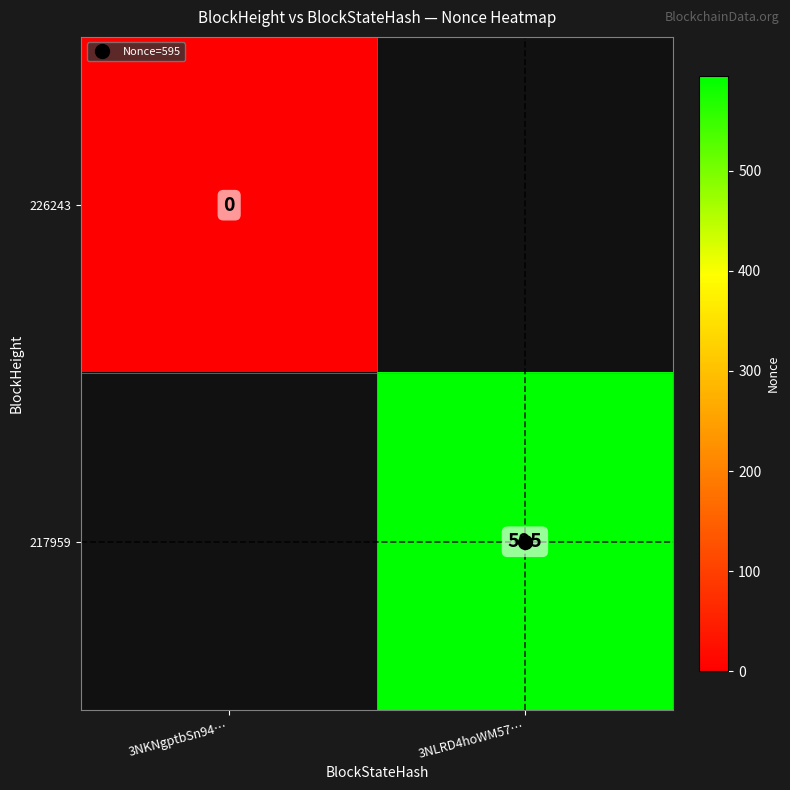

What is the greatest value displayed?

595.0